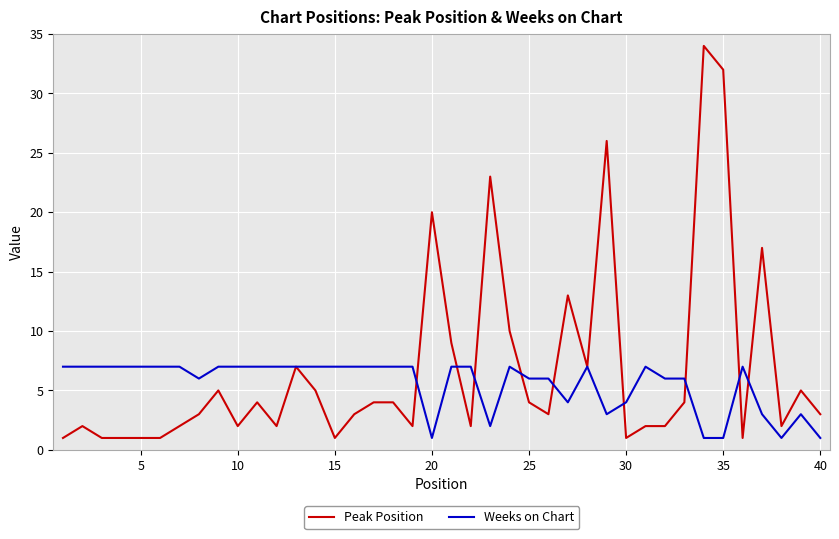

Which series has the largest range (max minus min)?

Peak Position